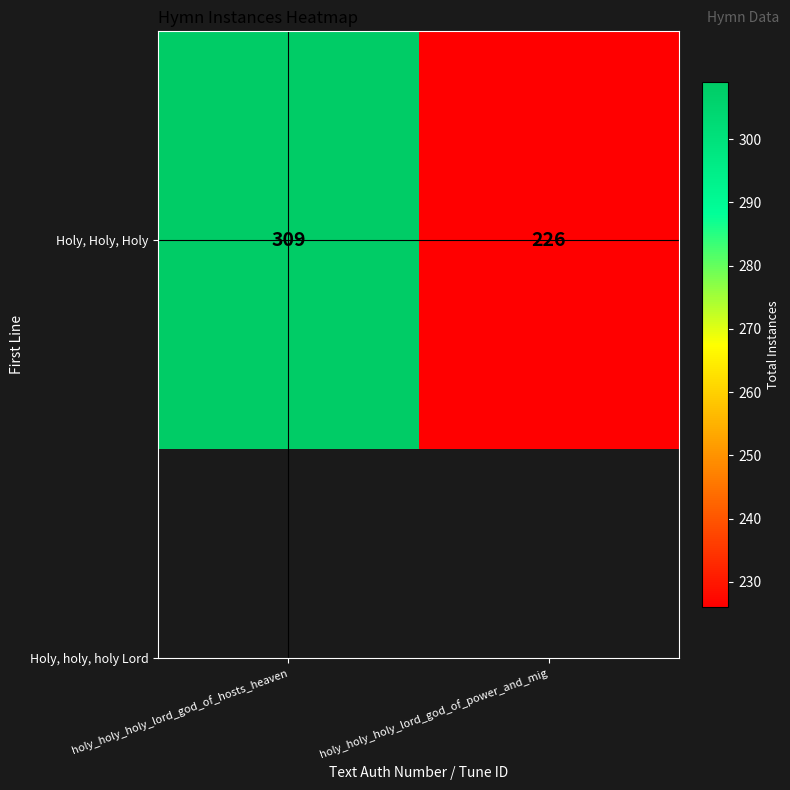

What is the average value?

268